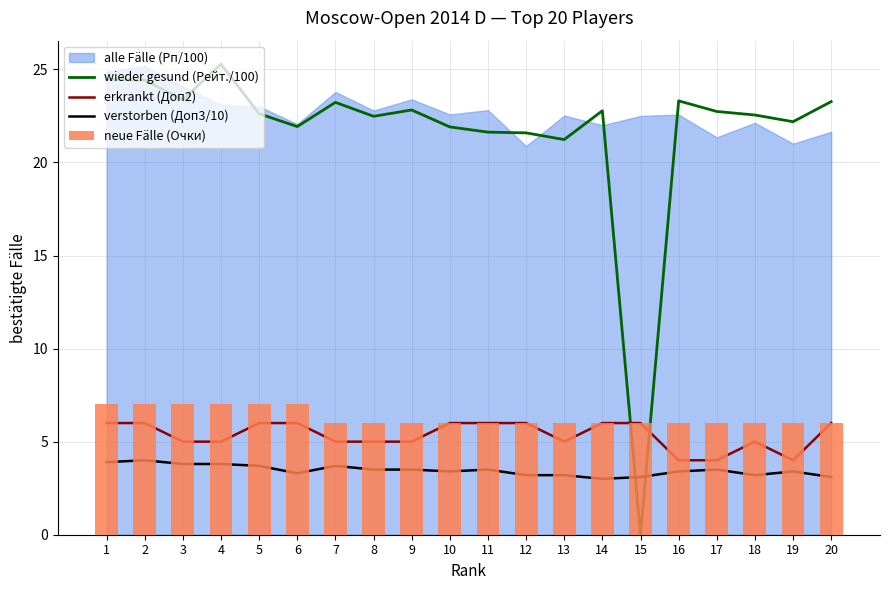

What is the spread (max minus min) of values at 2?

20.4